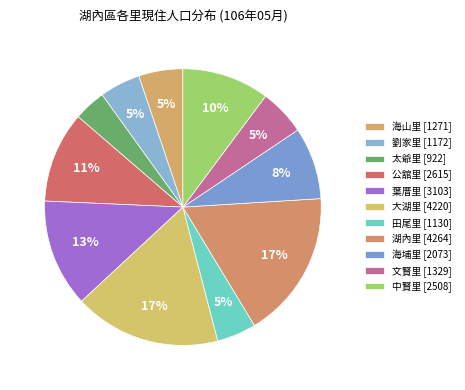

Combined, do 中賢里 and 葉厝里 account for over 50%?

No